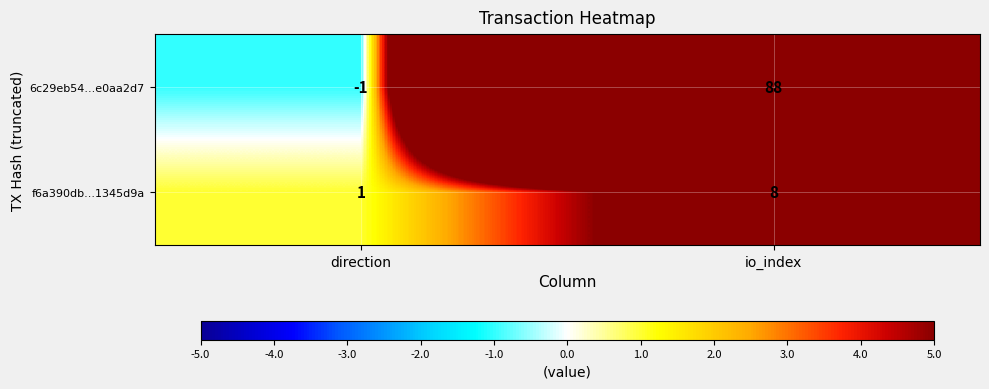

Which series has the widest spread of values?

6c29eb54...e0aa2d7